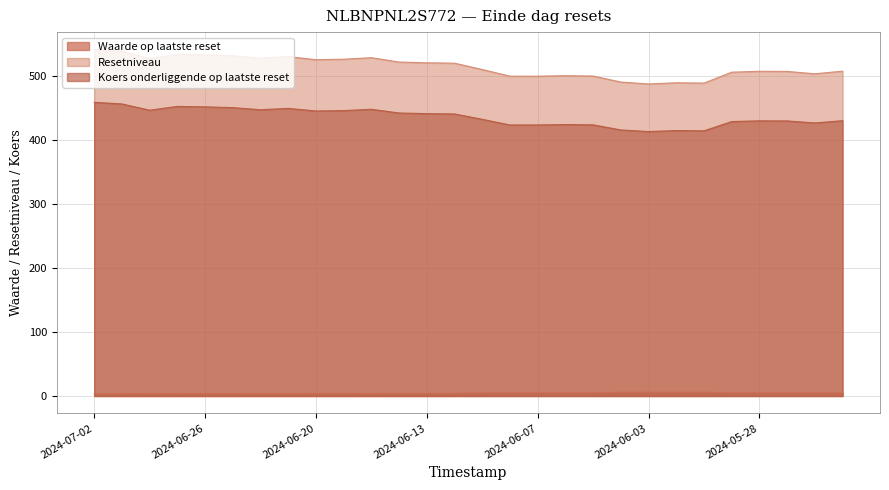

True or false: Koers onderliggende op laatste reset and Resetniveau intersect in this chart.

False